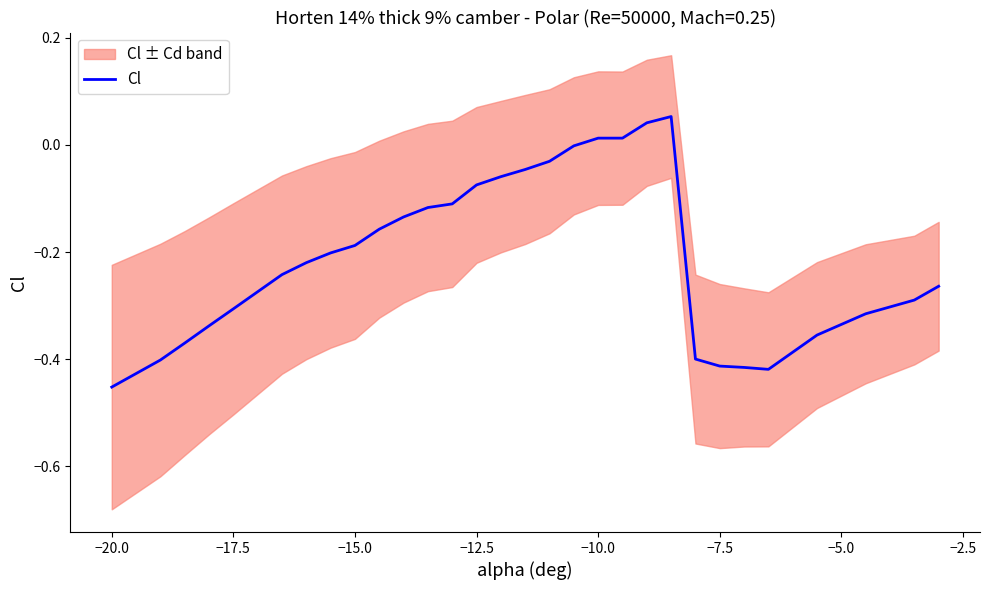

Reading right to left, extract all data points from this chart.

-0.3	-0.3	-0.3	-0.4	-0.4	-0.4	-0.4	-0.4	0.1	0.0	0.0	0.0	-0.0	-0.0	-0.0	-0.1	-0.1	-0.1	-0.1	-0.1	-0.2	-0.2	-0.2	-0.2	-0.2	-0.3	-0.3	-0.4	-0.4	-0.5